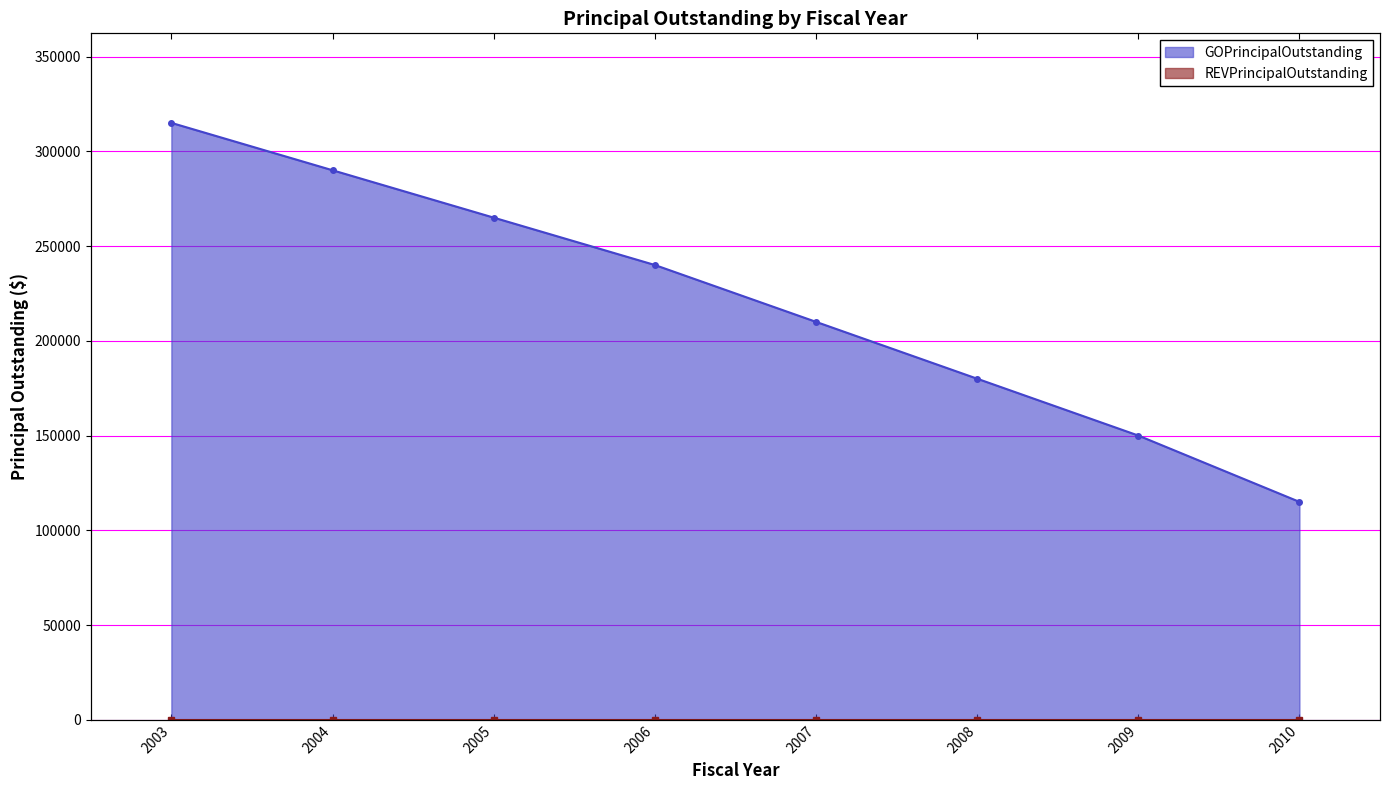

How many data points are less than 240000?

4